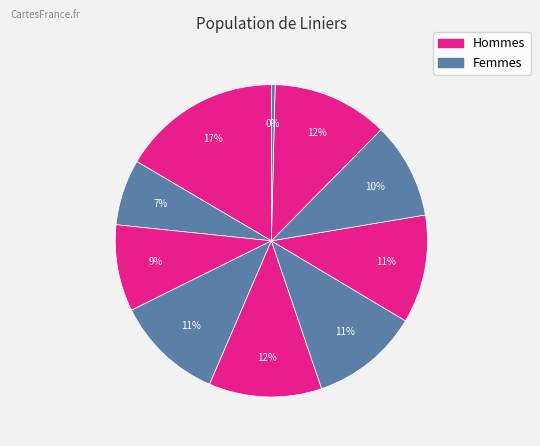

How many slices are in this pie chart?

10